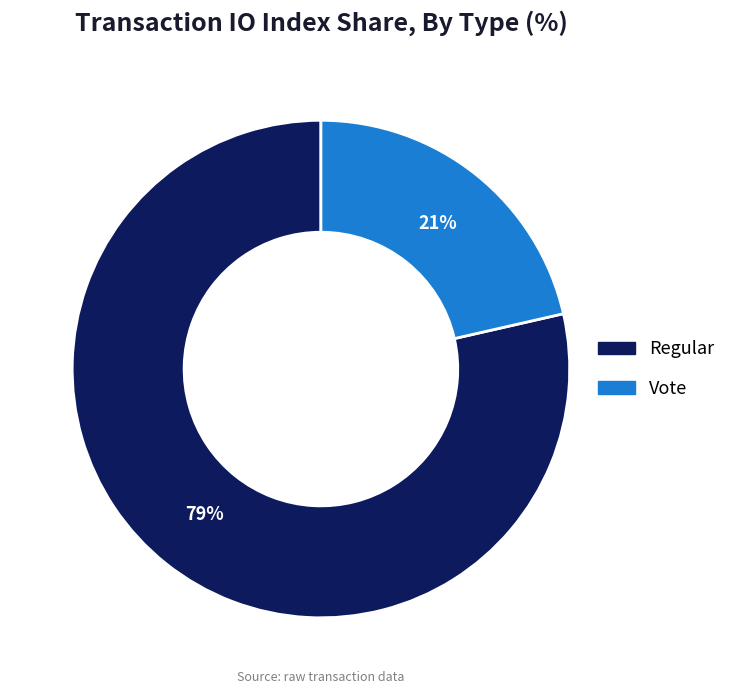

Combined, do Vote and Regular account for over 50%?

Yes